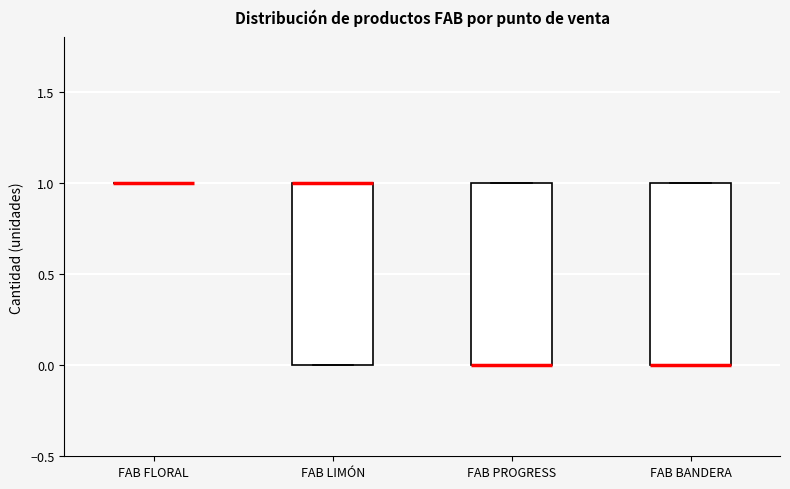

Reading left to right, read every box against the y-axis: the position of its median line, the range the box covers, and the ends of its whiskers. The values are not printed on the chart, so give them approximately, as read against the axis.

FAB FLORAL: box collapsed to a line at 1, whiskers 1 to 1
FAB LIMÓN: median 1 (drawn on the box's upper edge), box 0 to 1, whiskers 0 to 1
FAB PROGRESS: median 0 (drawn on the box's lower edge), box 0 to 1, whiskers 0 to 1
FAB BANDERA: median 0 (drawn on the box's lower edge), box 0 to 1, whiskers 0 to 1